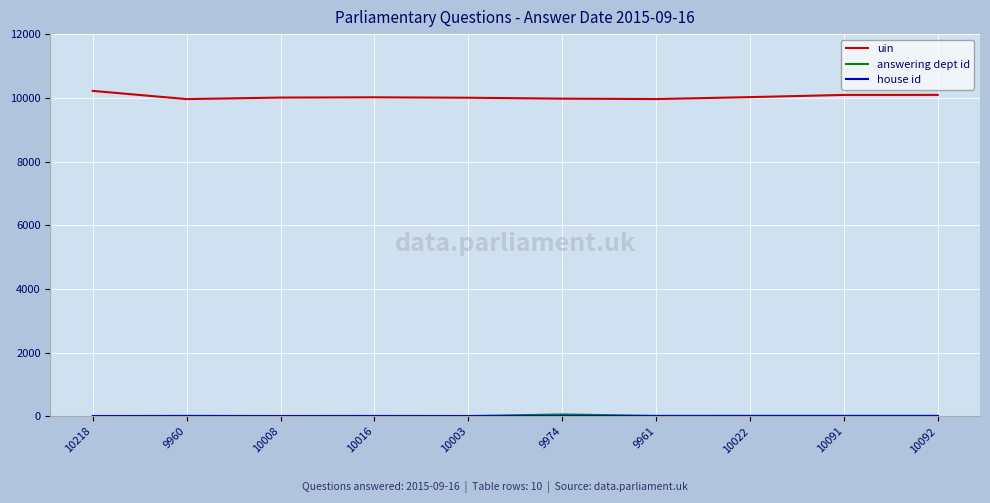

True or false: uin has a value of 5712 at 10218.

False